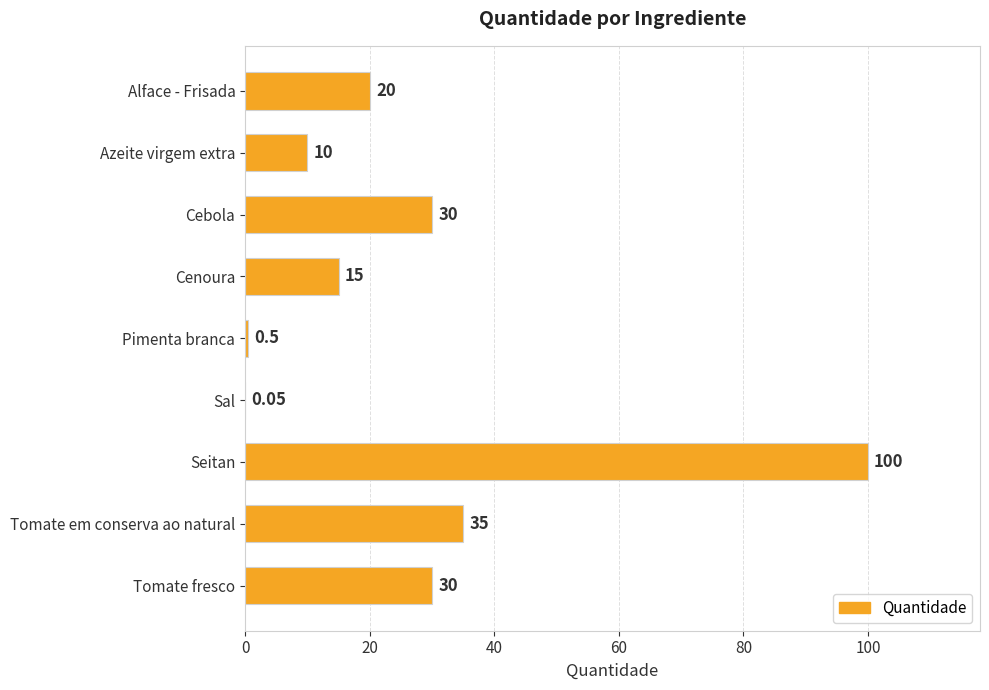

At which category does the chart reach its peak across all series?

Seitan